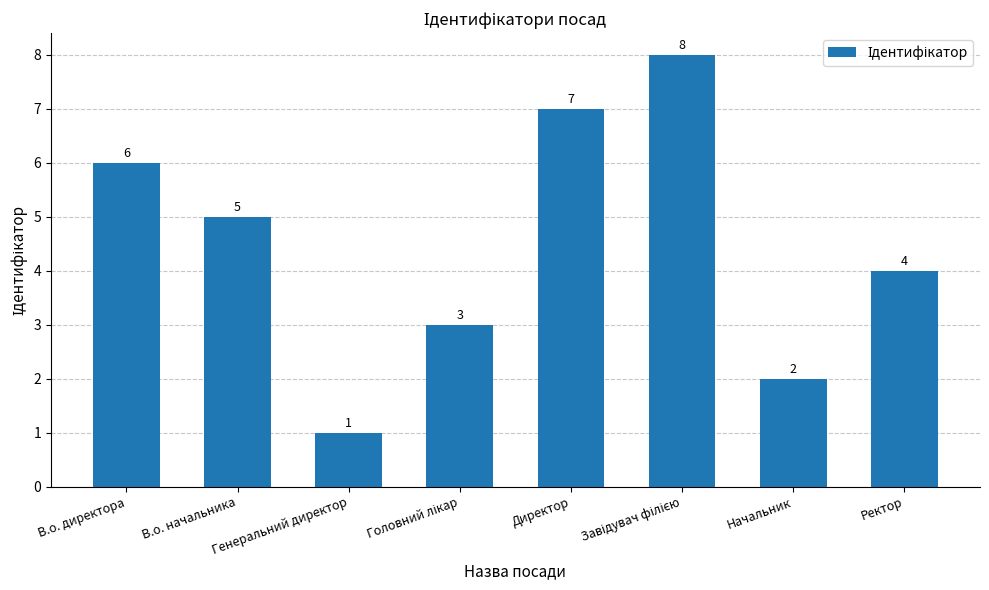

What is the change in value from В.о. начальника to Генеральний директор?

-4